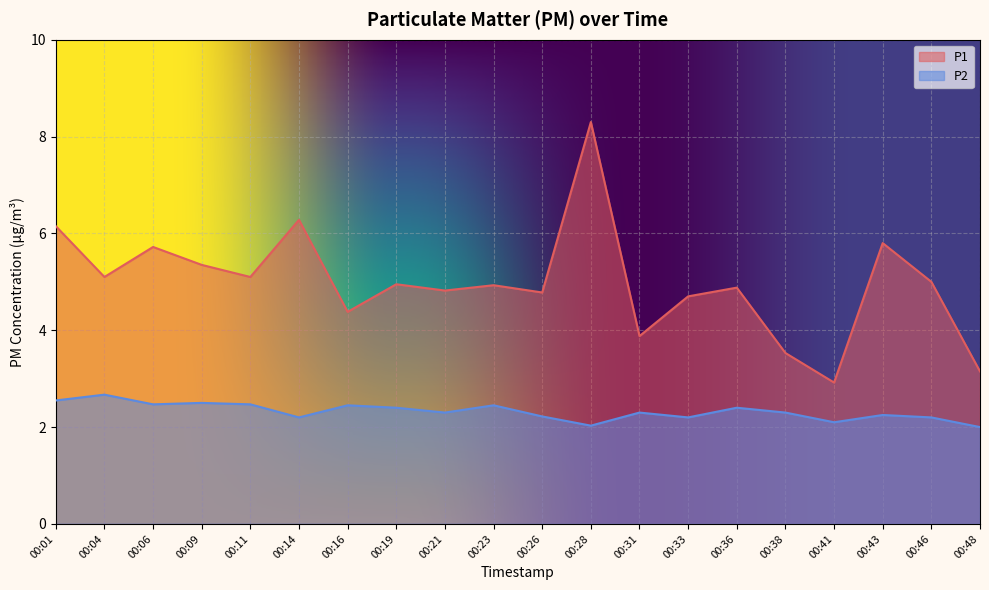

The P2 series shows 4.0 at 00:43. True or false?

False